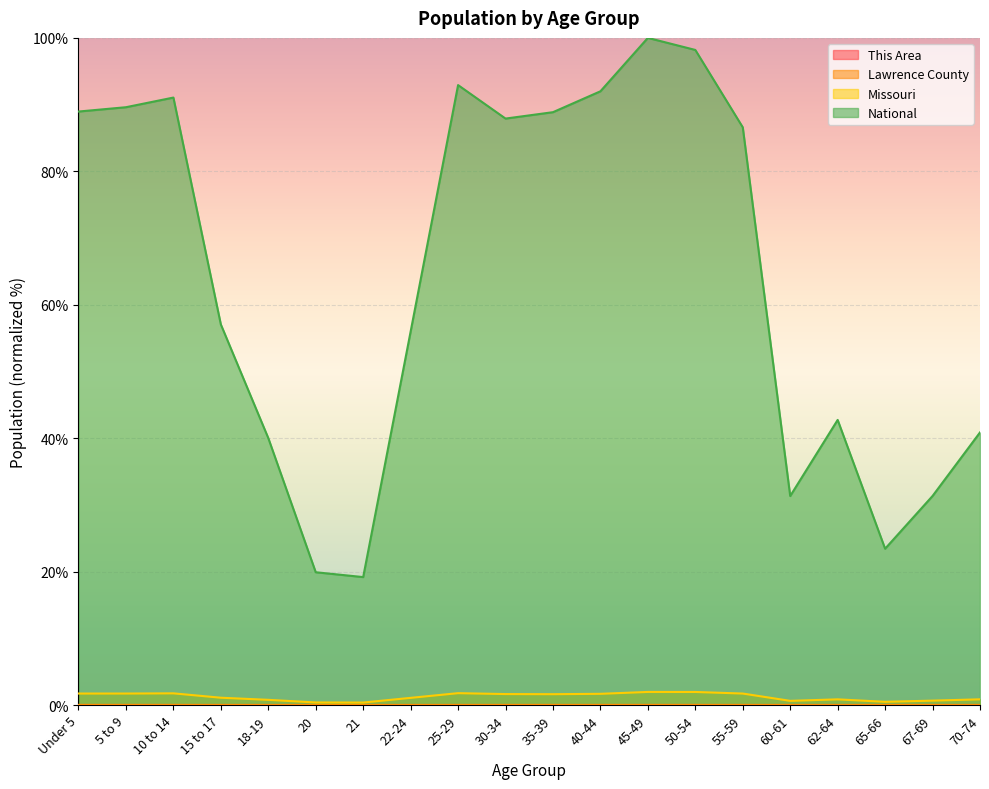

What are all the series names shown in the legend?

This Area, Lawrence County, Missouri, National